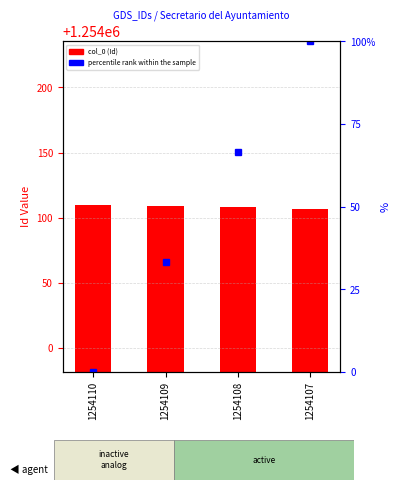

What are all the series names shown in the legend?

col_0, percentile rank within the sample